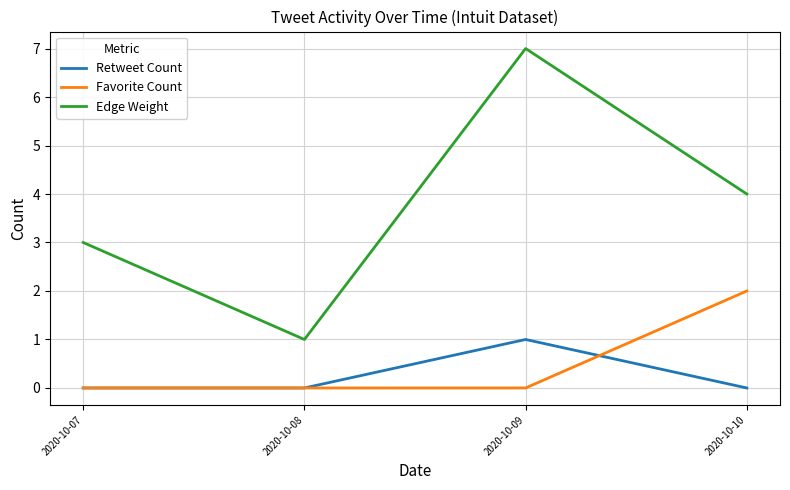

Is it true that Favorite Count equals 0 at 2020-10-08?

True